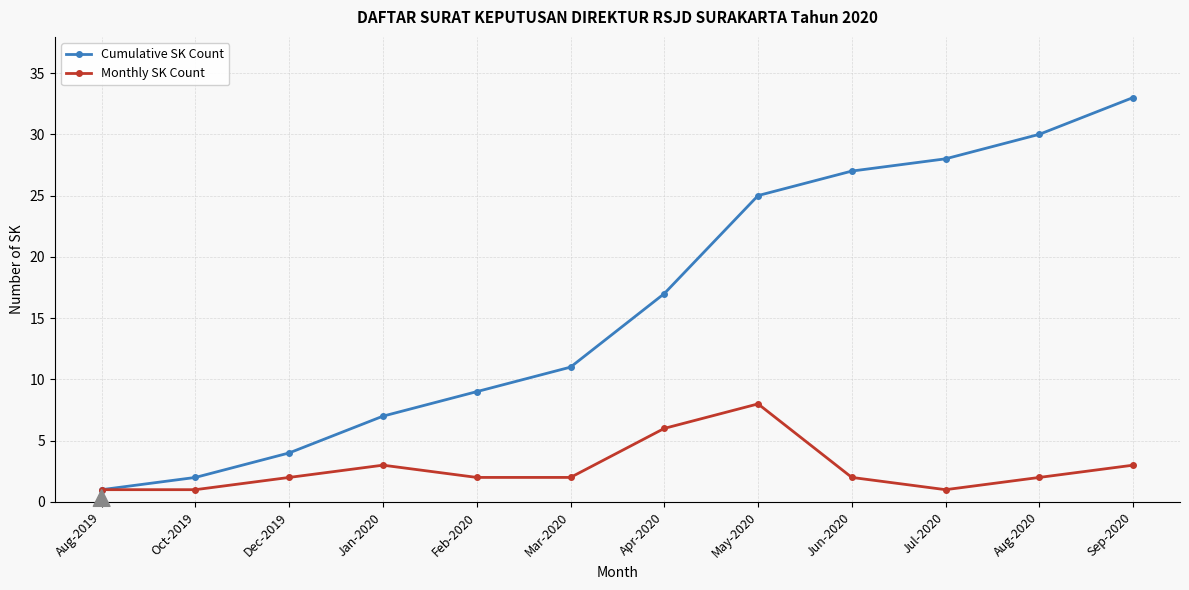

What is the average value of the Cumulative SK Count series?

16